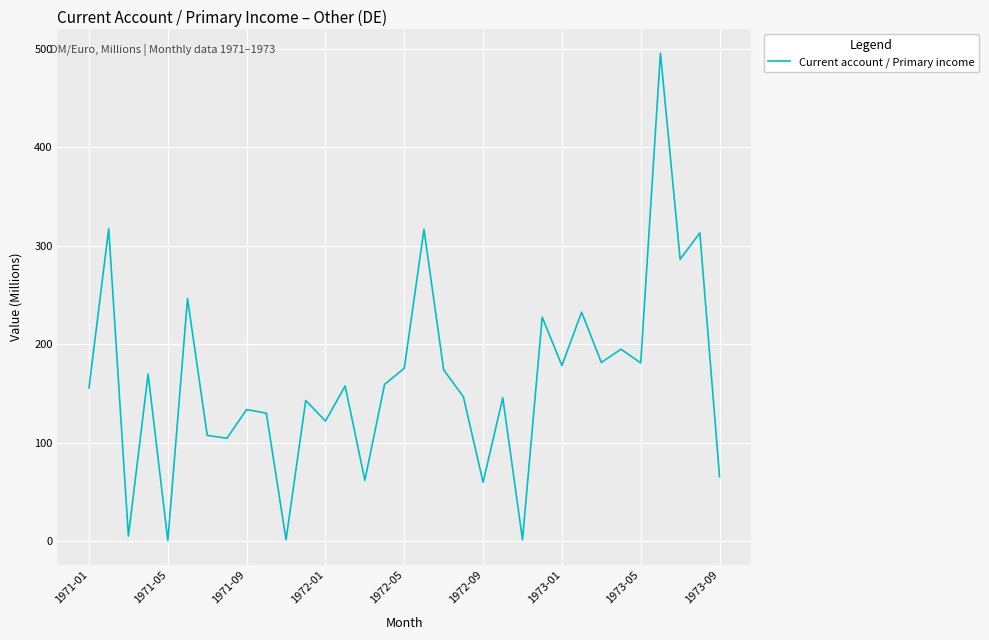

What is the difference between the maximum and minimum values?

495.5